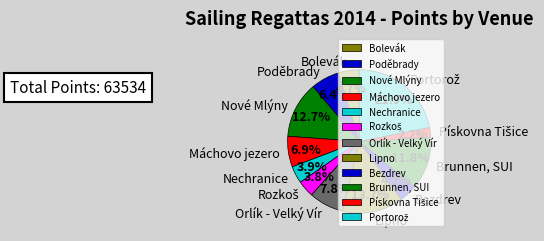

Is there any slice that represents more than half of the pie?

No